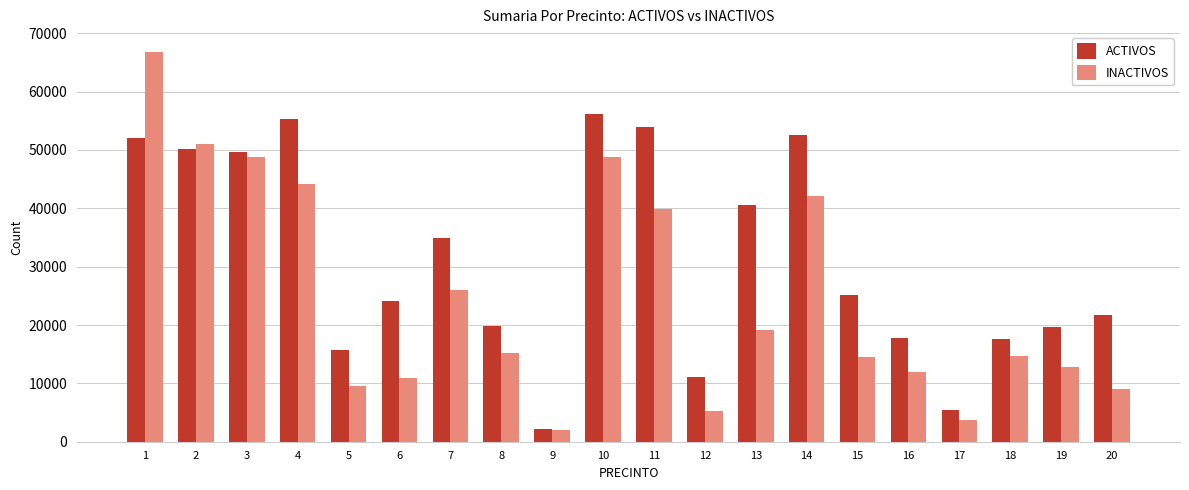

What is the average value of the INACTIVOS series?

24821